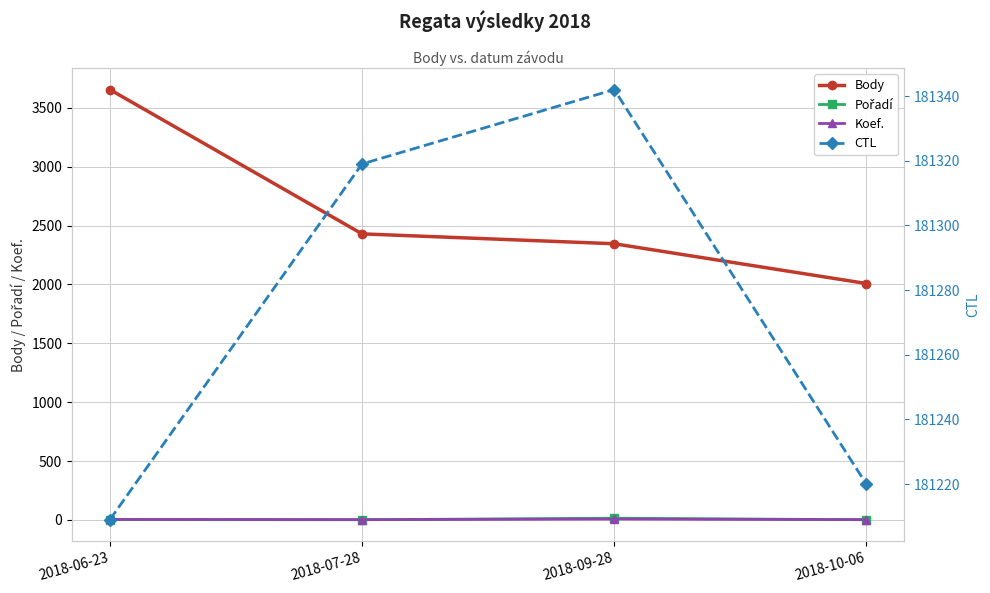

How many lines are shown in the chart?

4